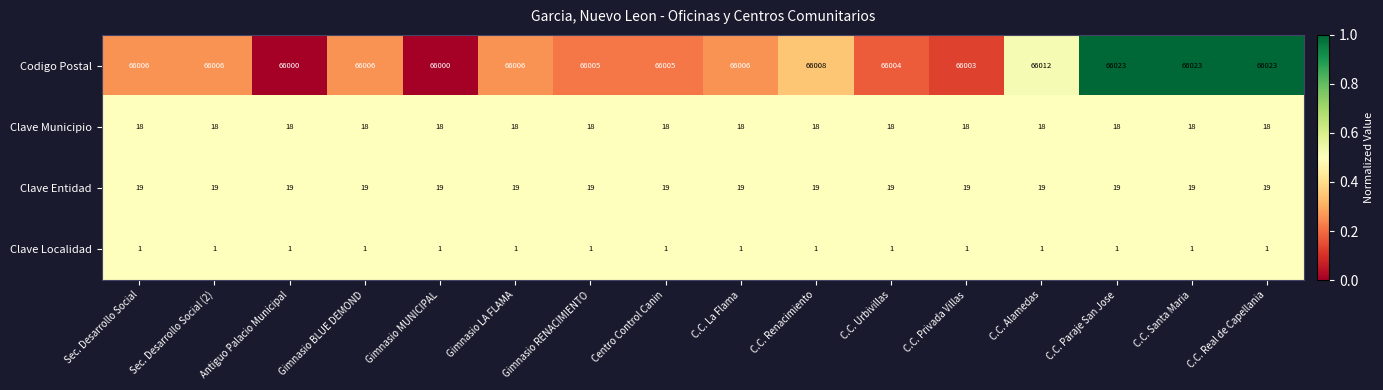

What is the approximate value of Clave Municipio at C.C. Alamedas?

18